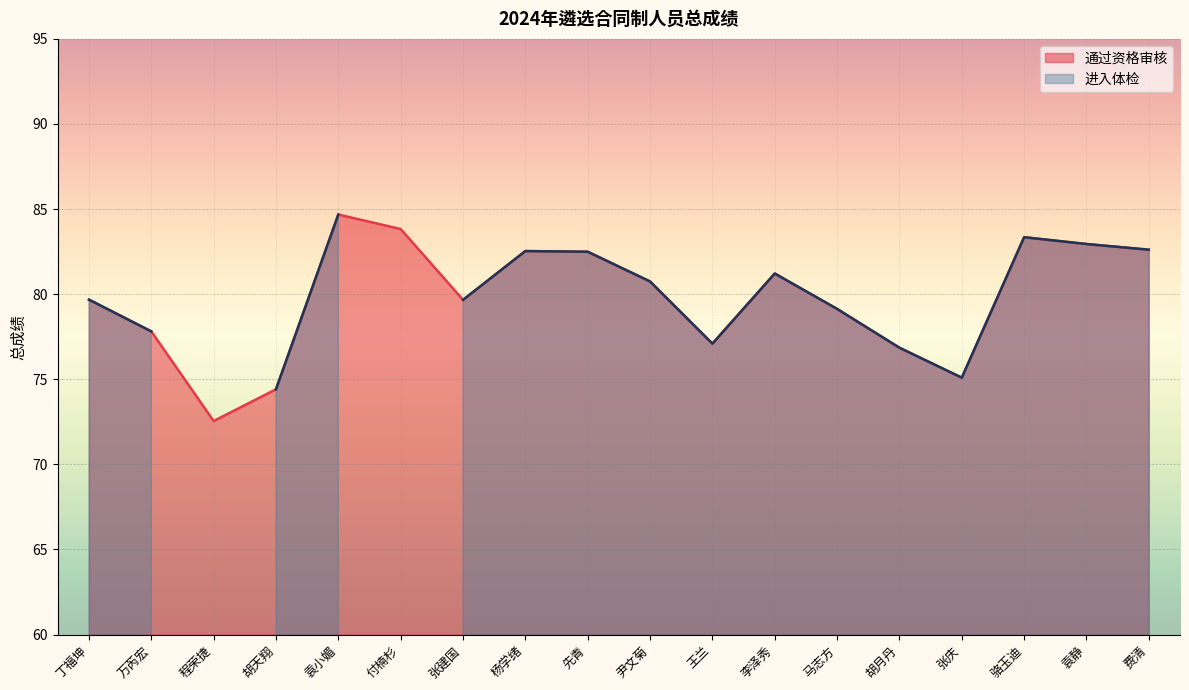

Where is the data nearest to the value 78?

万芮宏